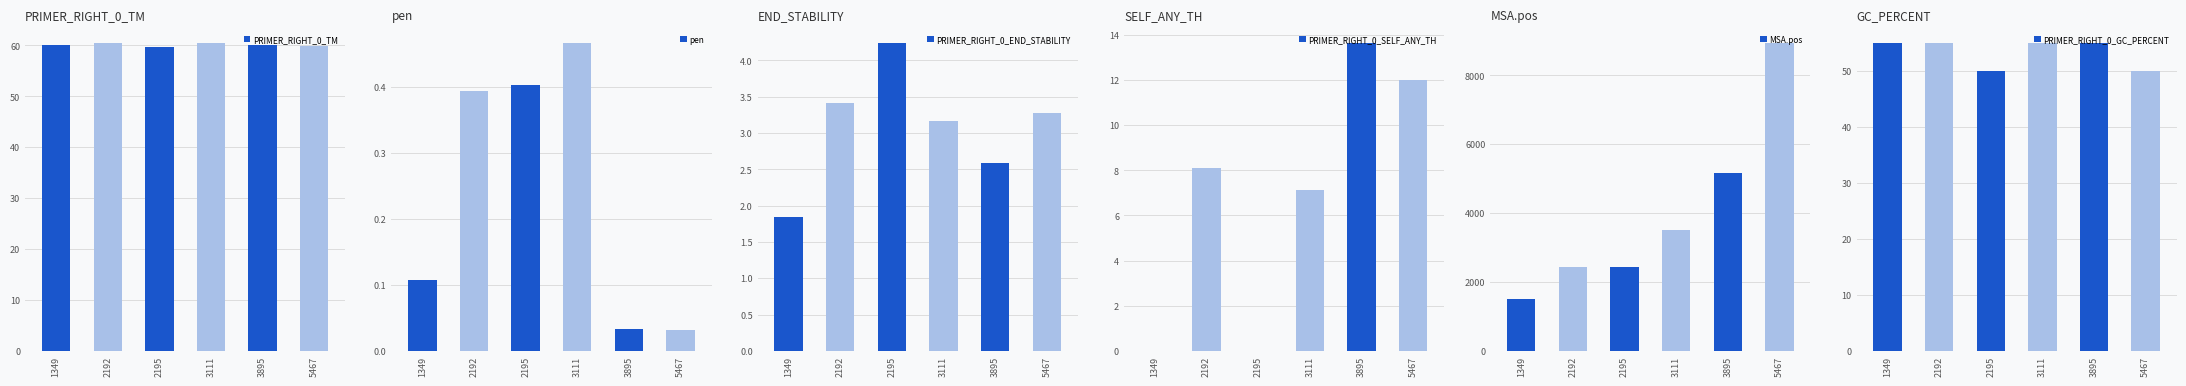

Which series has the largest range (max minus min)?

MSA.pos